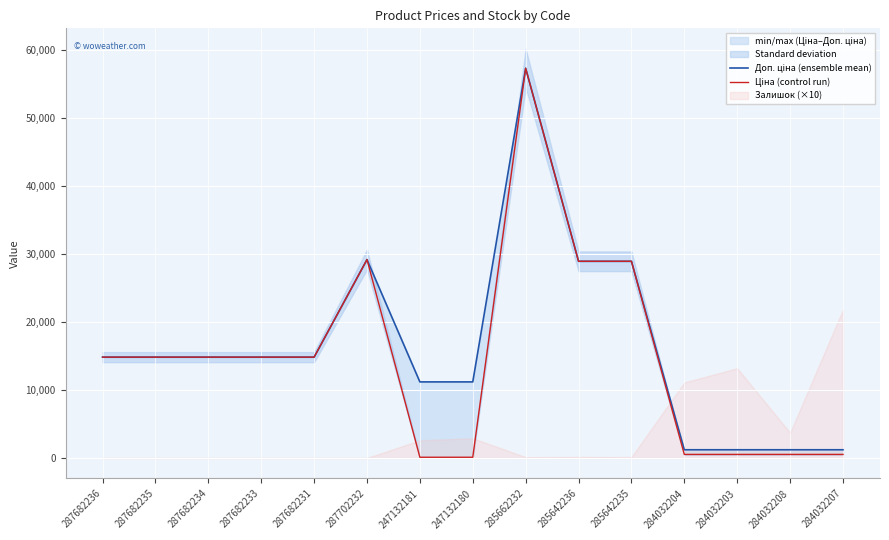

How many data points in Доп. ціна (ensemble mean) are above 14817?

9